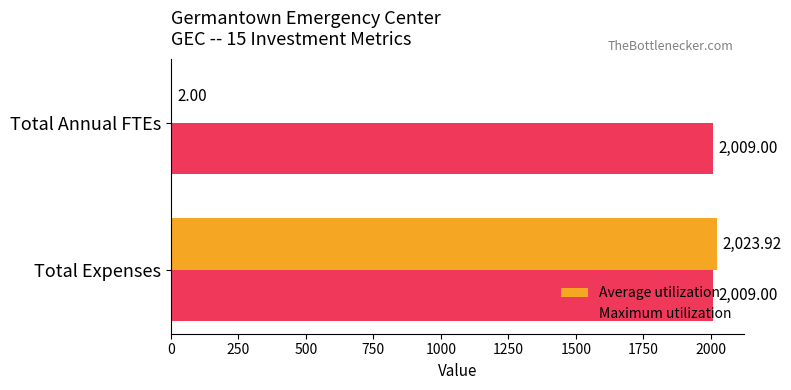

What is the sum of all Maximum utilization values?

4018.0